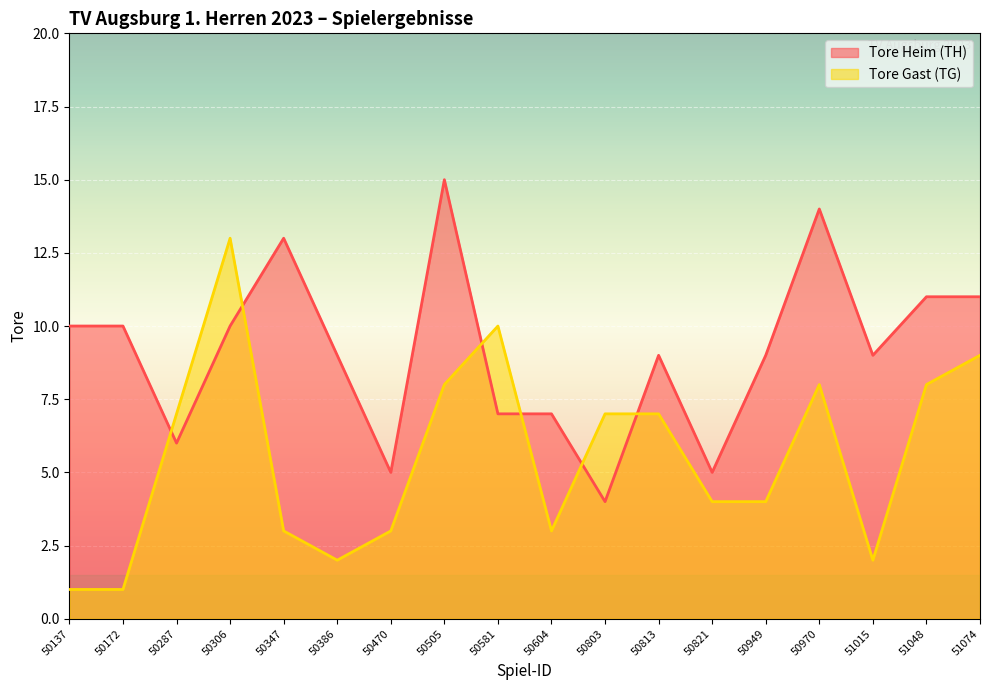

Rank the series at 50470 from lowest to highest value.

Tore Gast (TG), Tore Heim (TH)